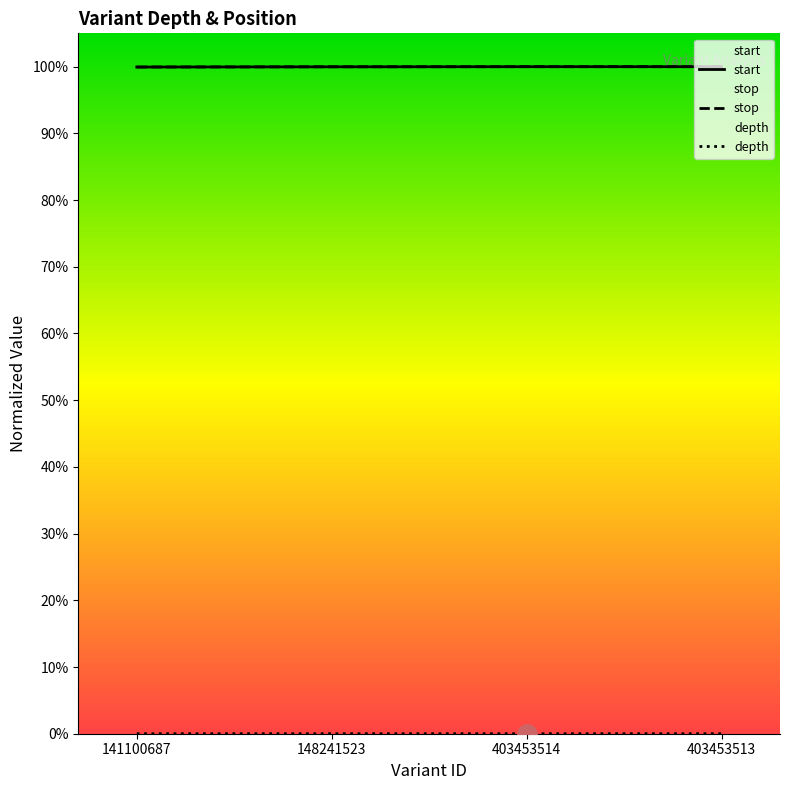

True or false: stop has more than 0 points higher than both neighbors.

False